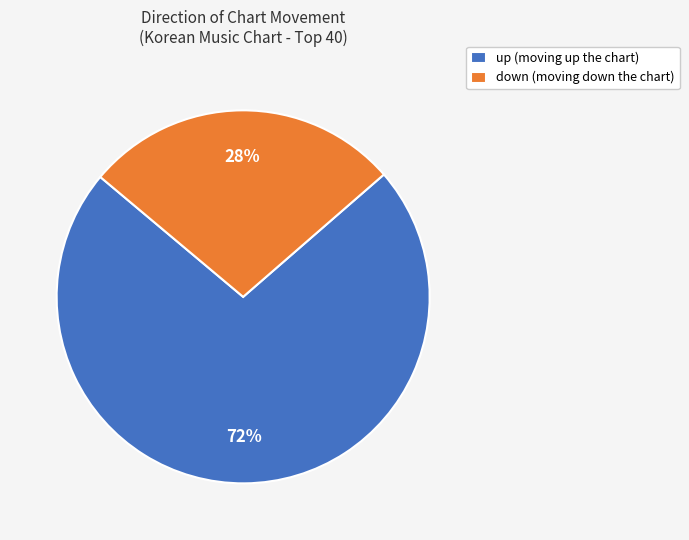

To the nearest percent, what is the average slice percentage?

50%